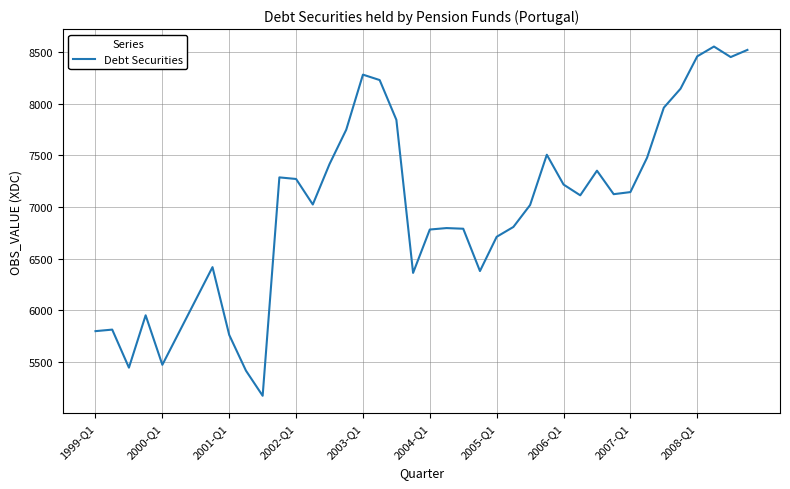

What is the minimum value shown in the chart?

5175.8